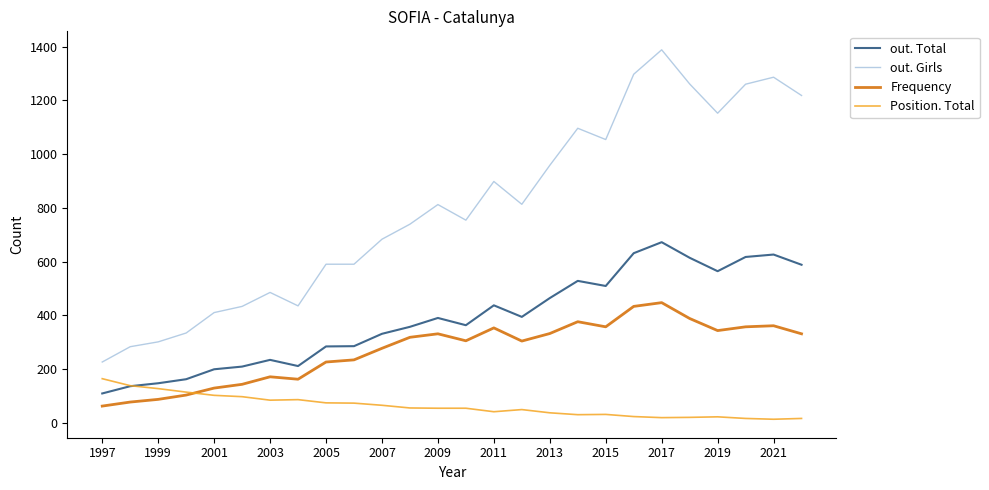

Which series has the largest total across all categories?

out. Girls